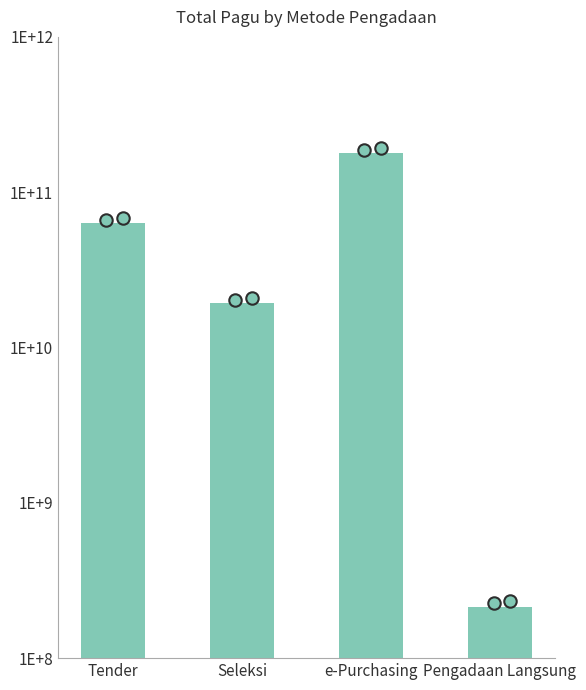

Which has a higher value, Tender or Pengadaan Langsung?

Tender